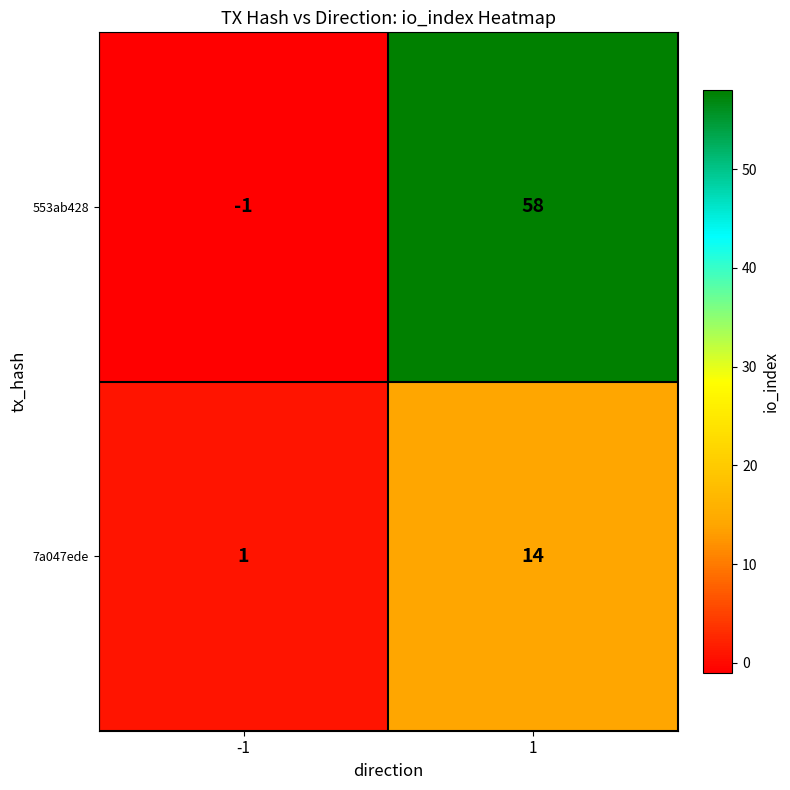

True or false: 553ab428 has a value of 58 at 1.

True